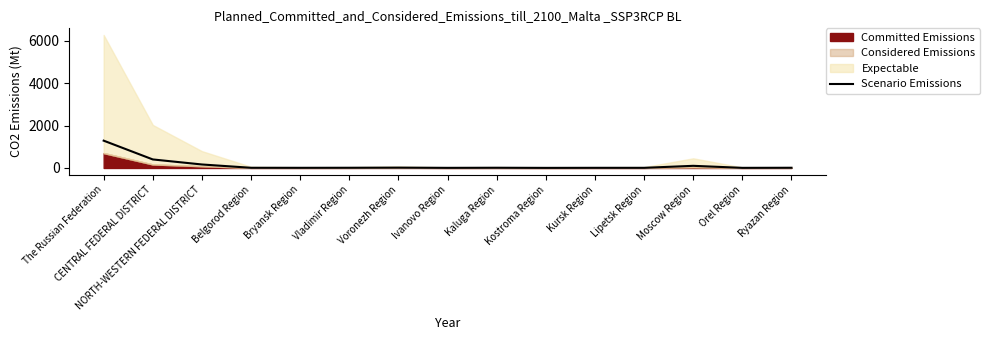

Where is the first local maximum?

Voronezh Region